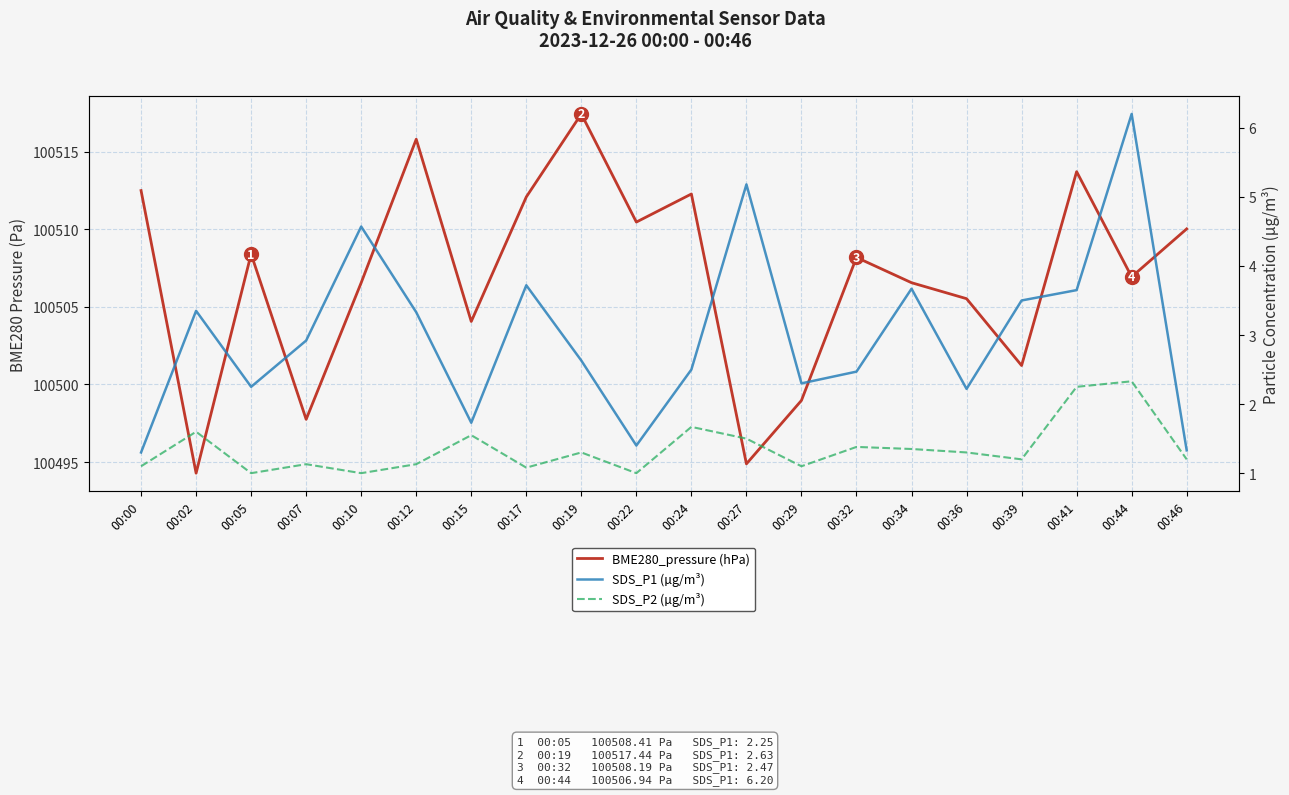

Is this an area chart (filled region under the line)?

No